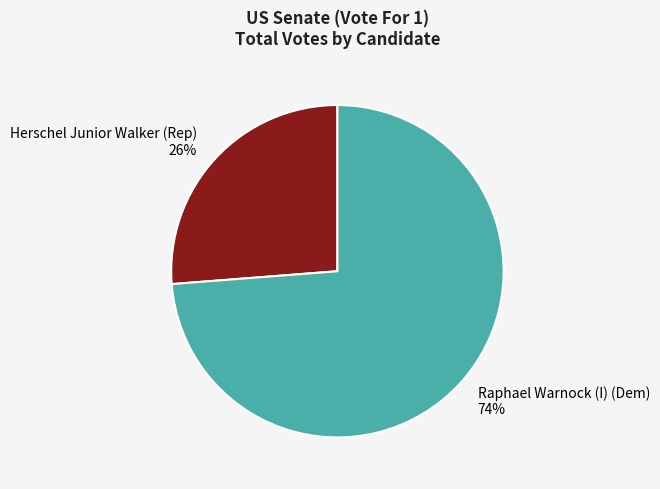

Between Herschel Junior Walker (Rep) and Raphael Warnock (I) (Dem), which is larger?

Raphael Warnock (I) (Dem)